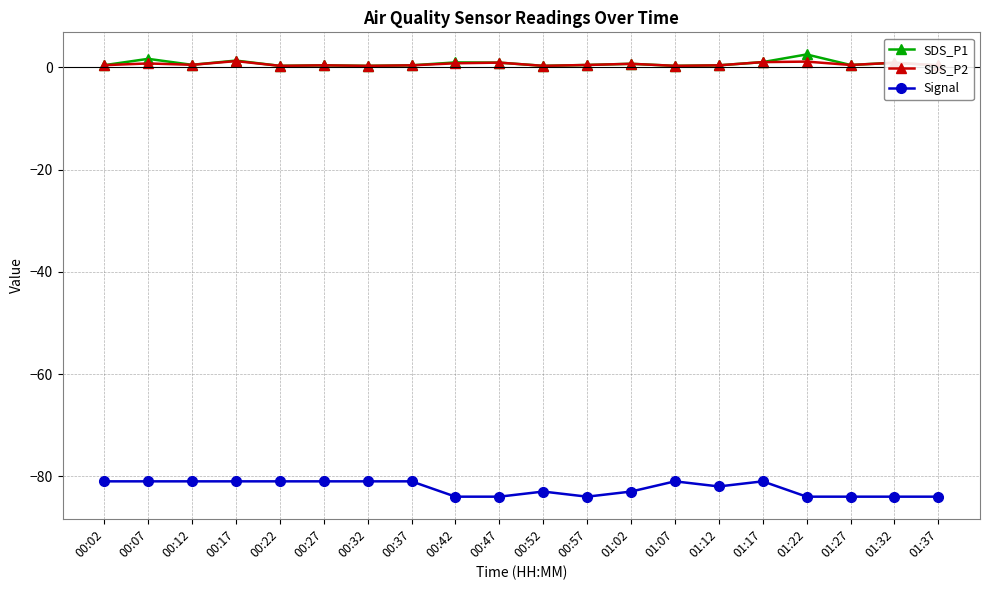

What is the total value across all series at 00:27?

-80.2